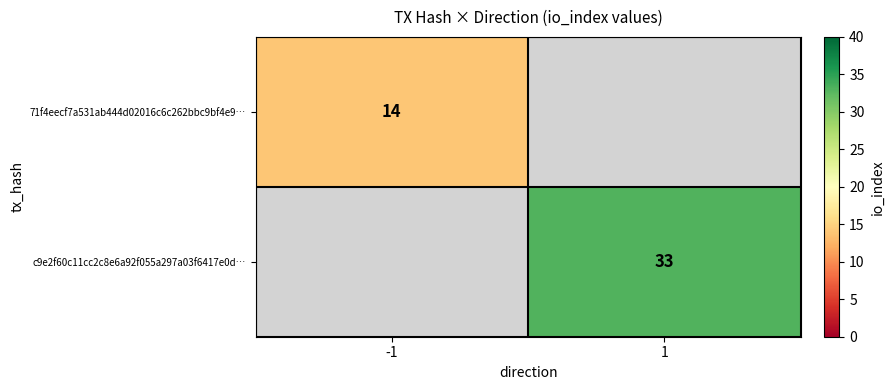

True or false: c9e2f60c11cc2c8e6a92f055a297a03f6417e0d… has a value of 54 at 1.

False